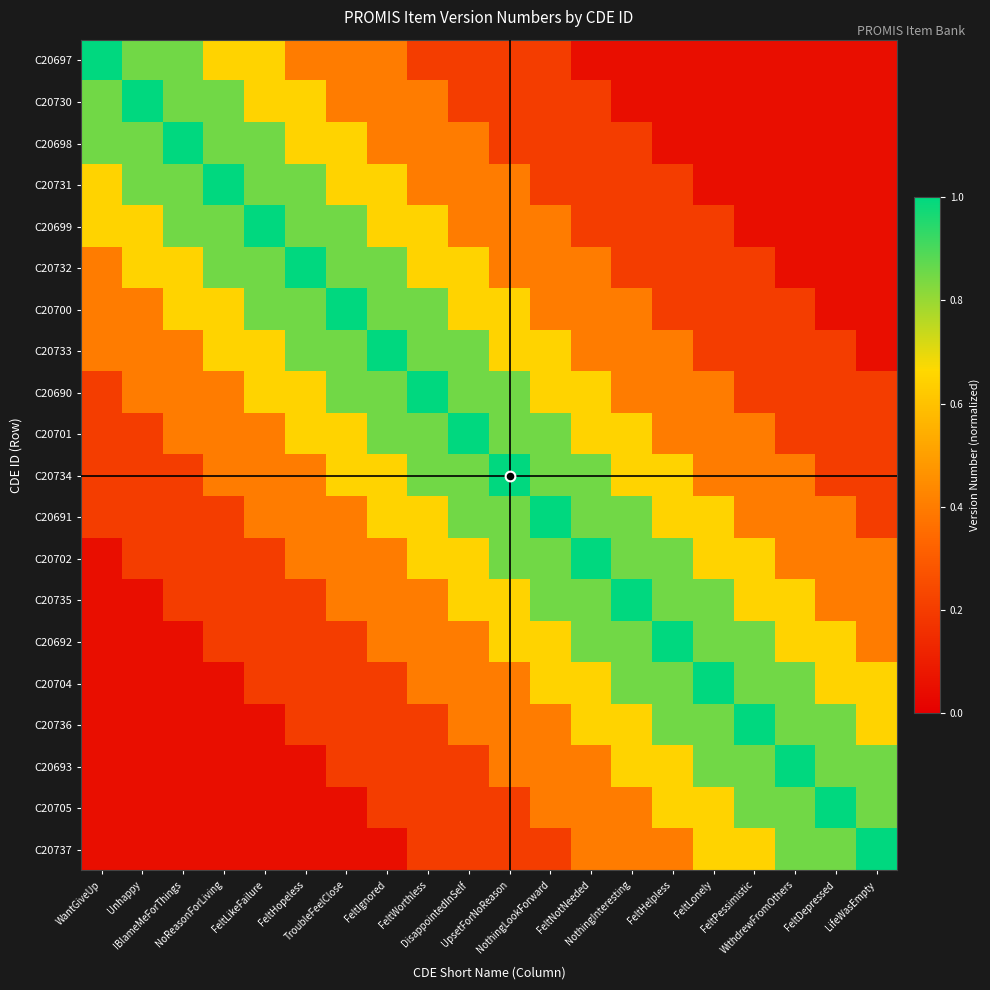

How many data points does each series have?

20